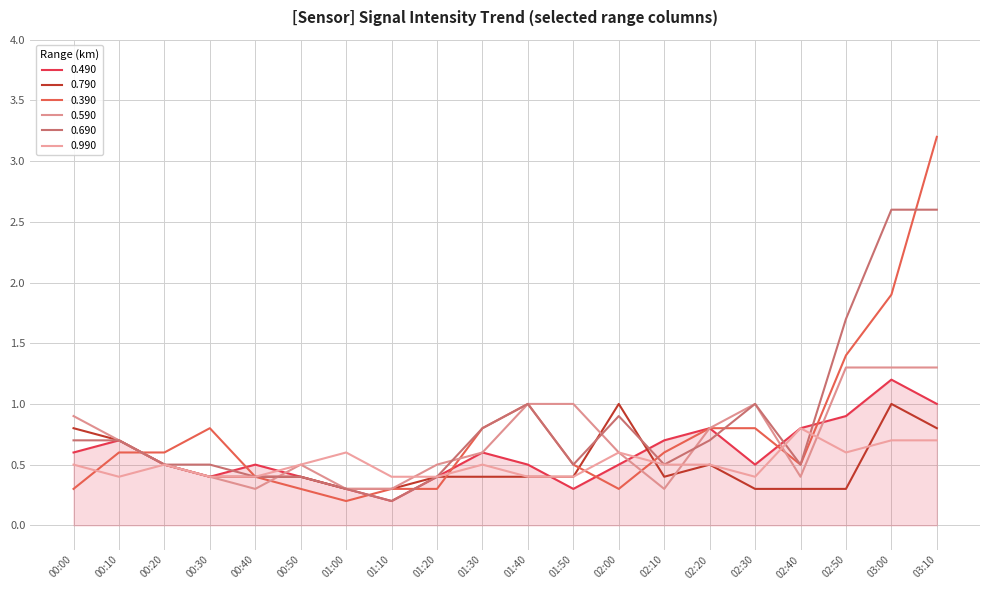

Does the chart display data point markers on the line(s)?

No